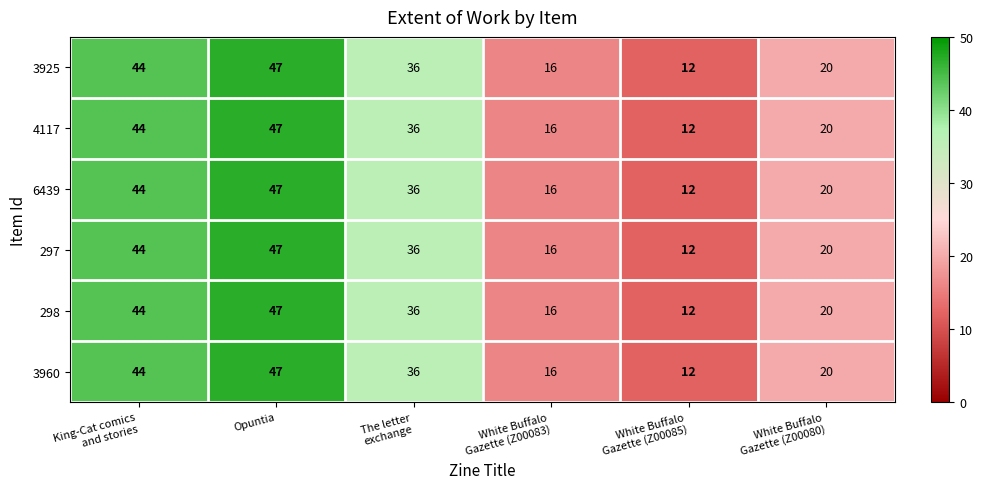

What is the difference between the second highest and second lowest values in the 3960 series?

28